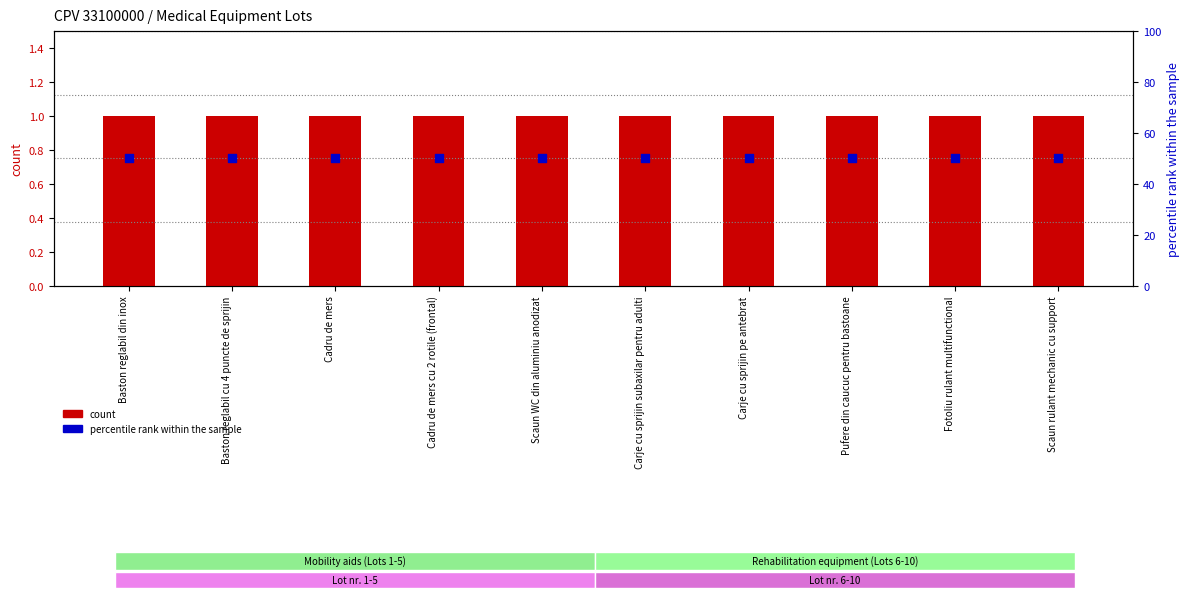

Is the value of percentile rank within the sample at Carje cu sprijin pe antebrat greater than the value of count at Fotoliu rulant multifunctional?

Yes